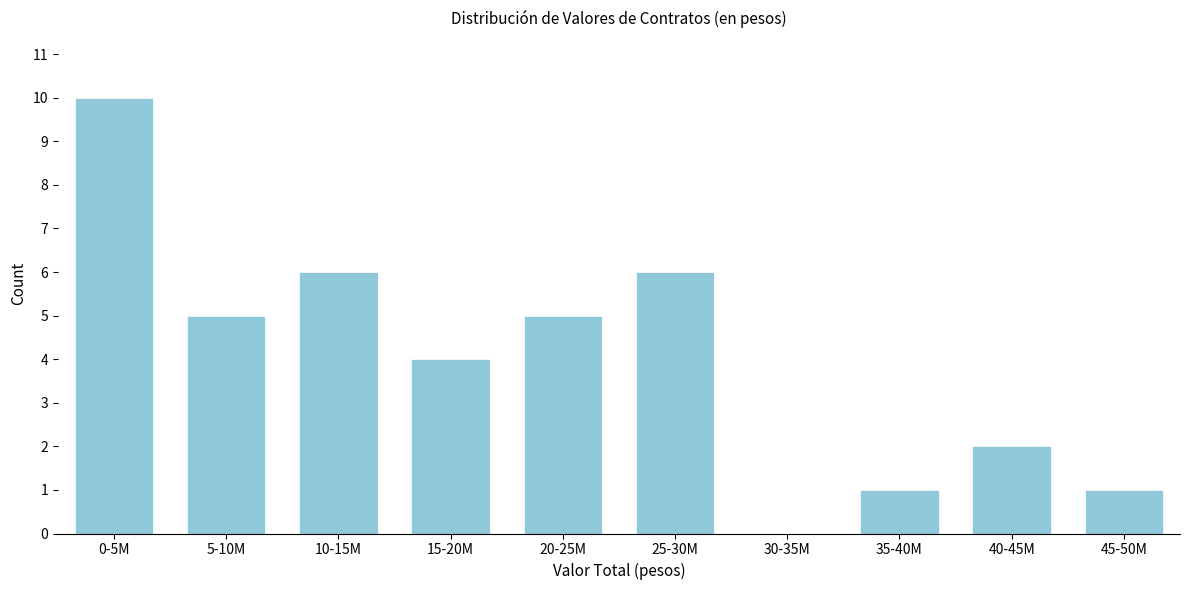

Reading left to right, transcribe all the data shown in this chart.

0-5M=10	5-10M=5	10-15M=6	15-20M=4	20-25M=5	25-30M=6	30-35M=0	35-40M=1	40-45M=2	45-50M=1